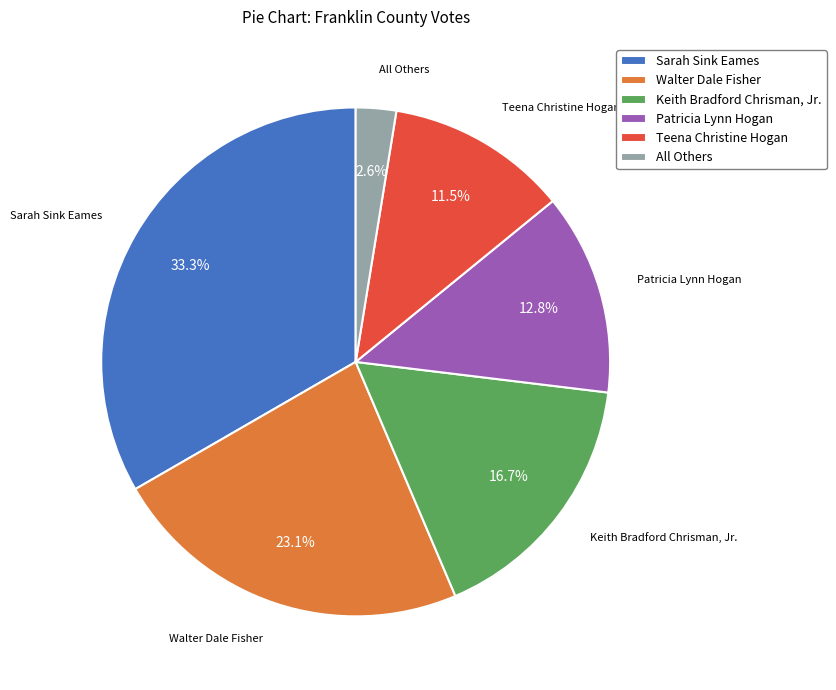

What portion of the pie excludes Keith Bradford Chrisman, Jr.?

83.3%